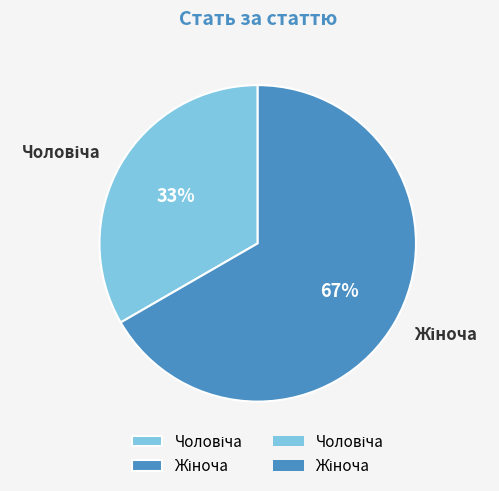

Is there a majority slice in this chart?

Yes